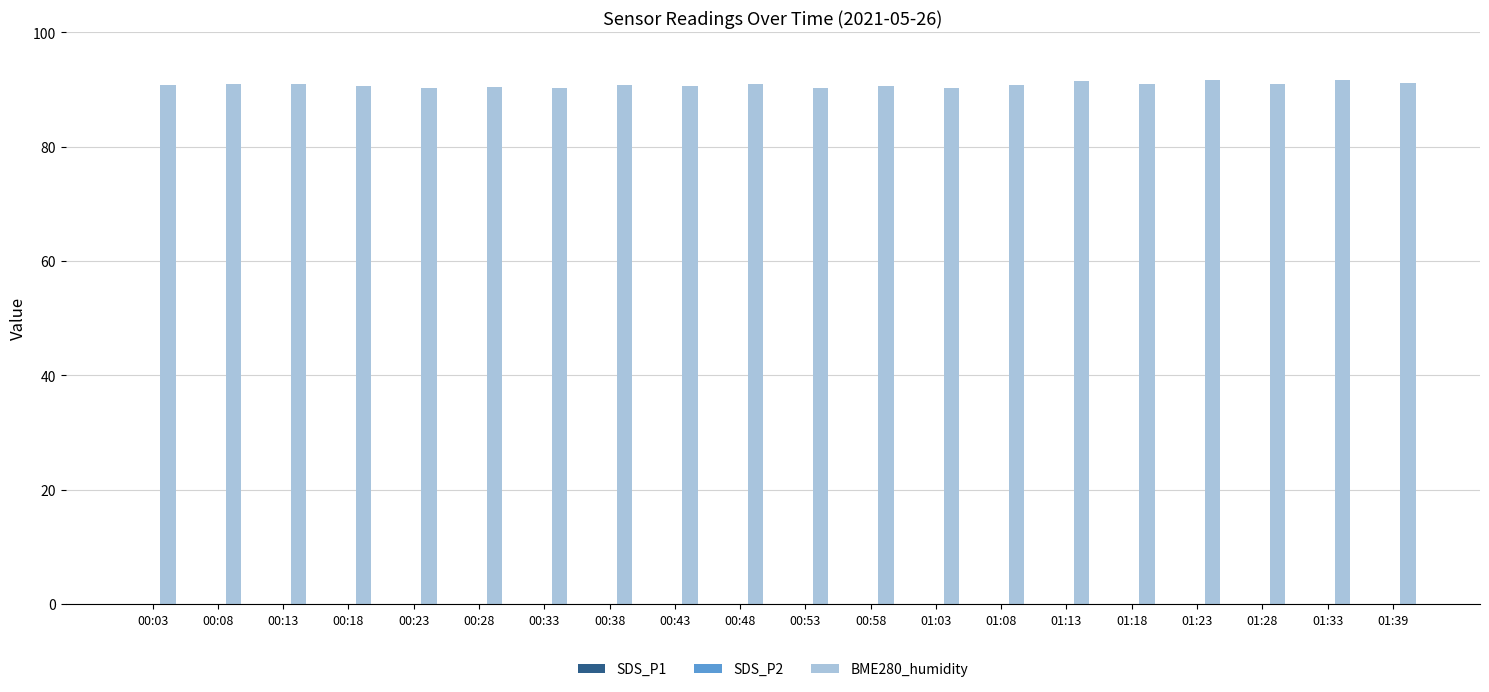

Which series has the widest spread of values?

BME280_humidity